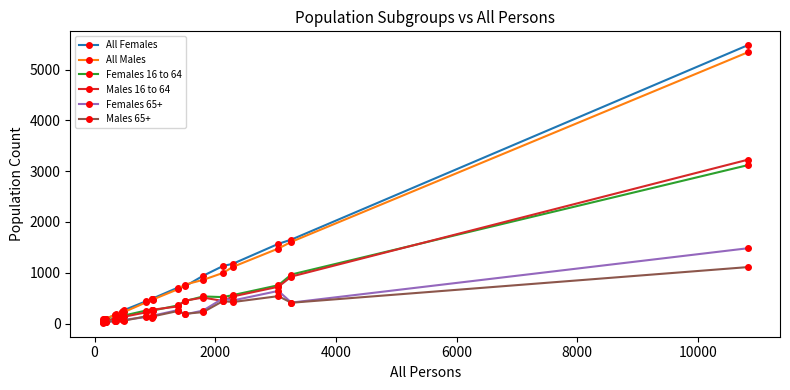

What is the maximum value shown in the chart?

5482